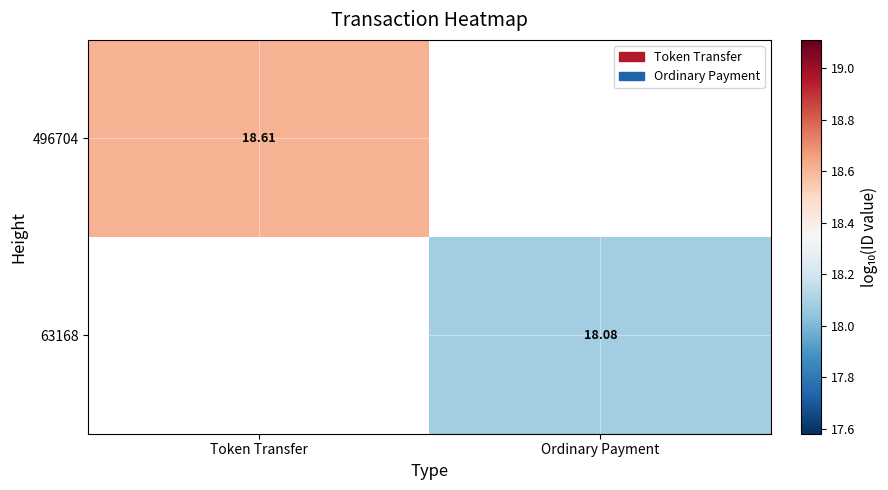

How many positive values does the 496704 series have?

1